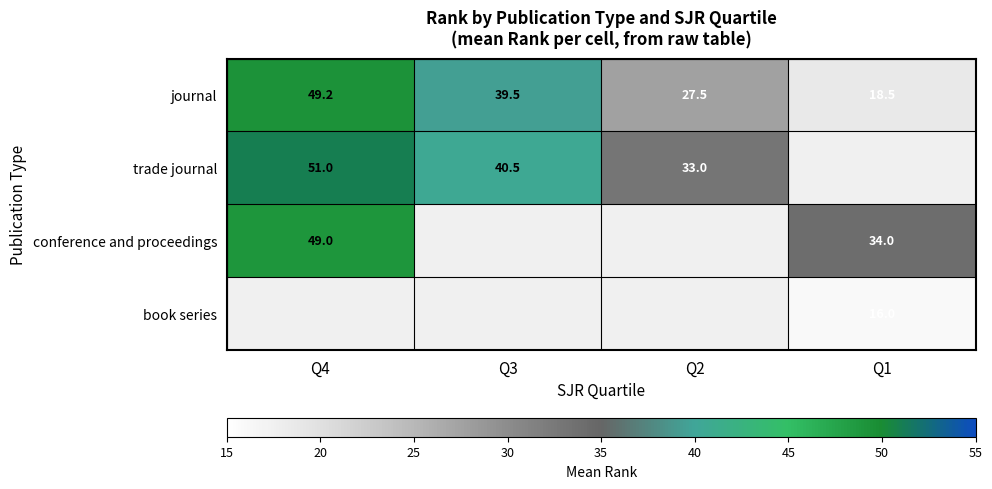

How many data points in journal are above 39?

2